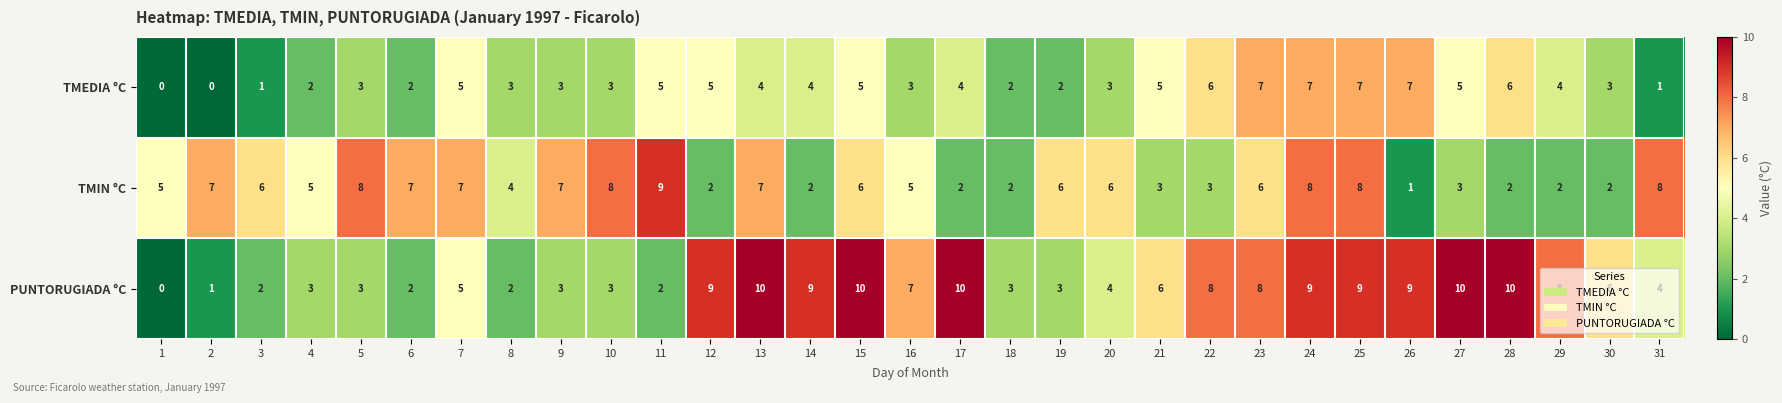

What is the sum of all TMEDIA °C values?

117